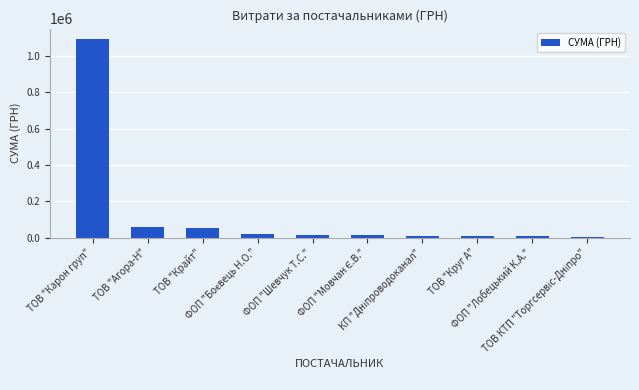

How many categories are shown in the chart?

10